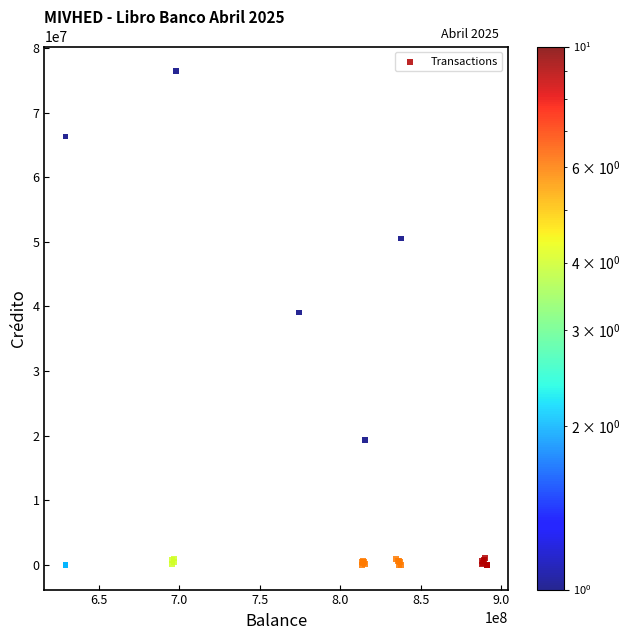

What Y value in the scatter plot is closest to 38204674?

39068744.5